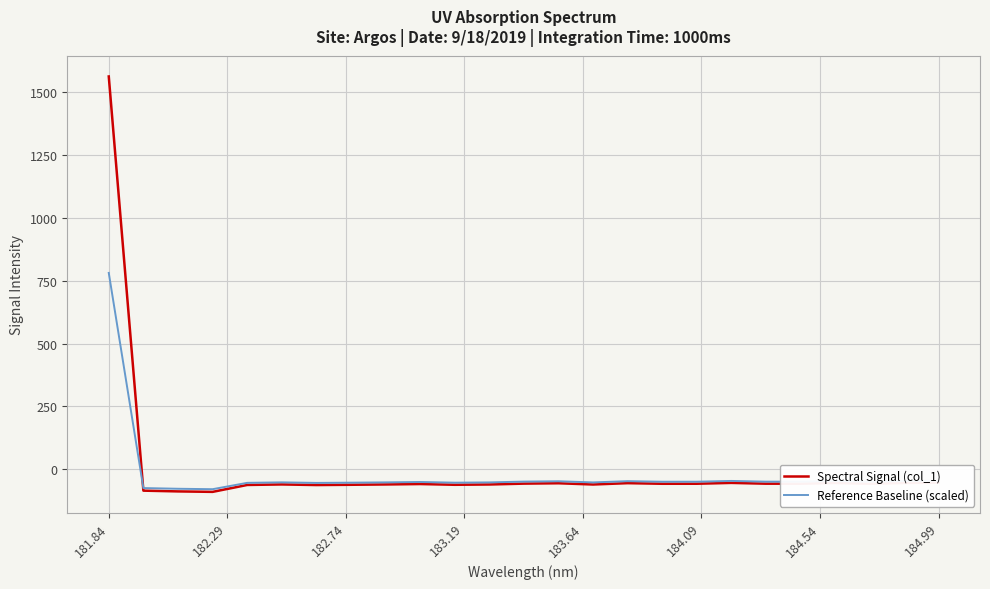

What is the difference between the second highest and minimum values in the Spectral Signal (col_1) series?

36.7